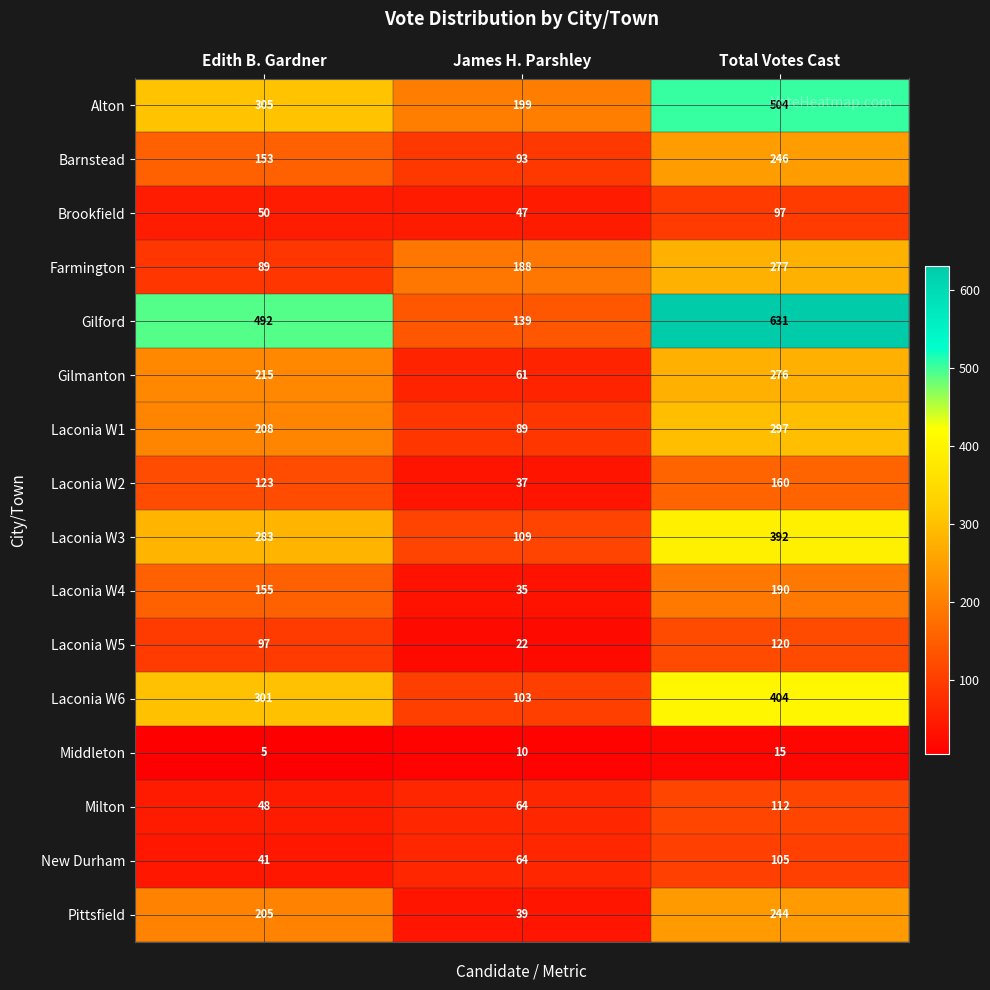

What is the sum of the Gilford values at Total Votes Cast and Edith B. Gardner?

1123